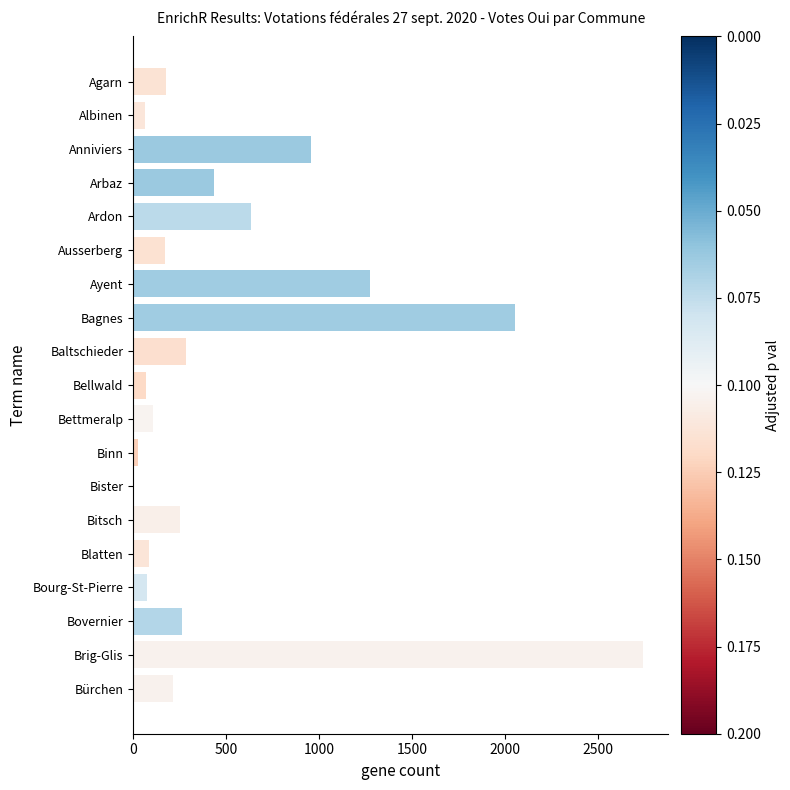

The value at Bovernier is 263. True or false?

True